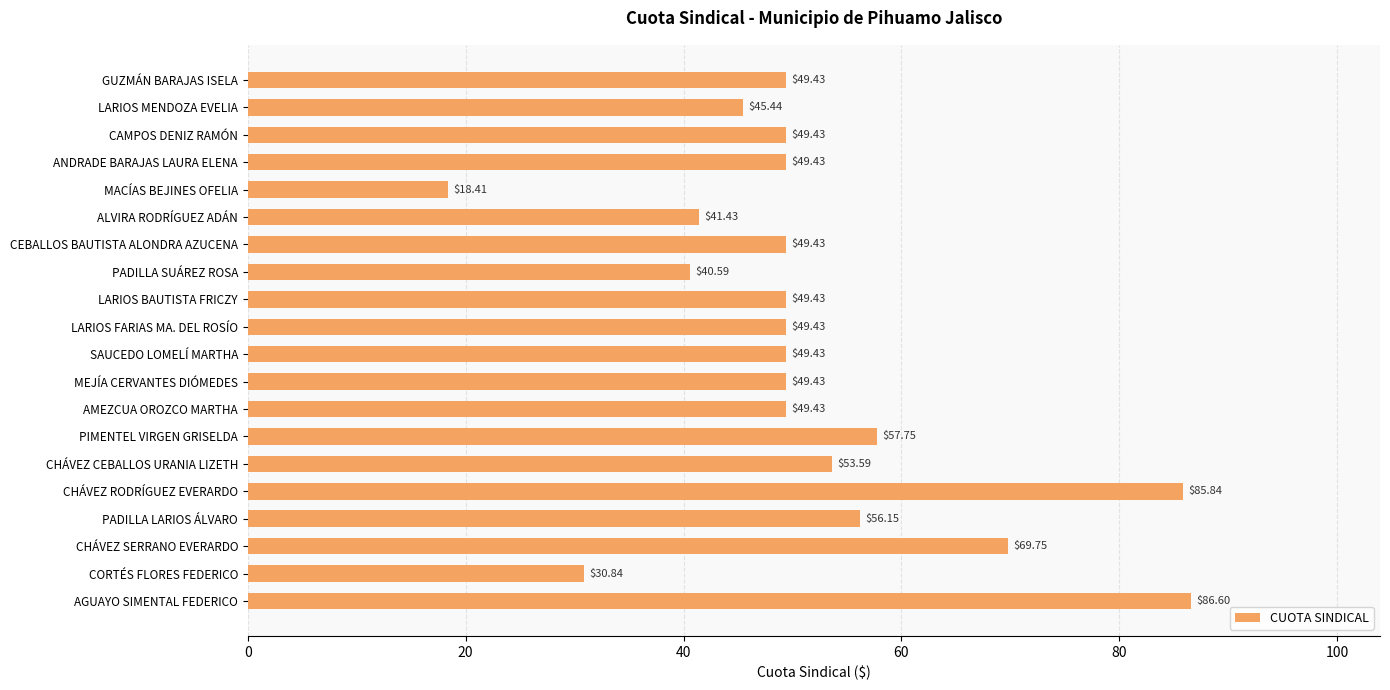

At which label is the value closest to 52?

CHÁVEZ CEBALLOS URANIA LIZETH